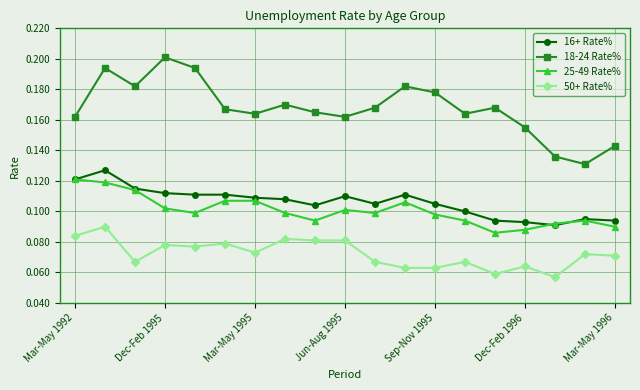

How many lines are shown in the chart?

4